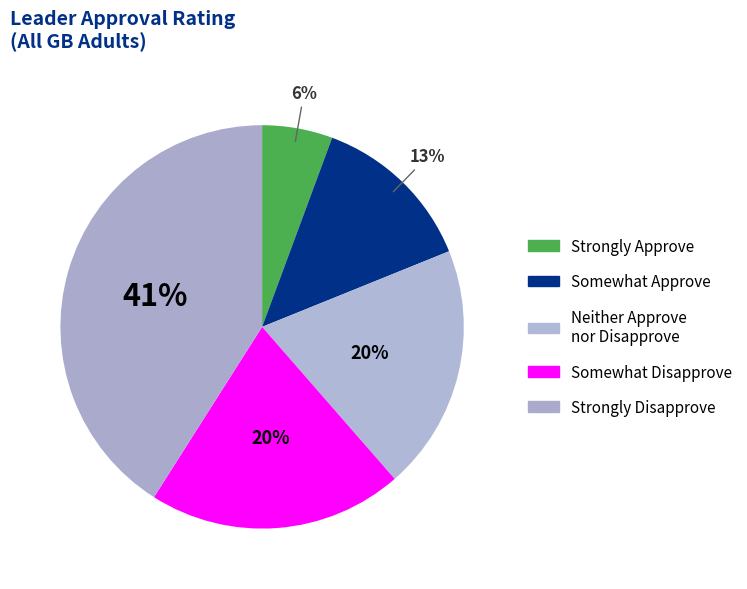

How many slices are in this pie chart?

5